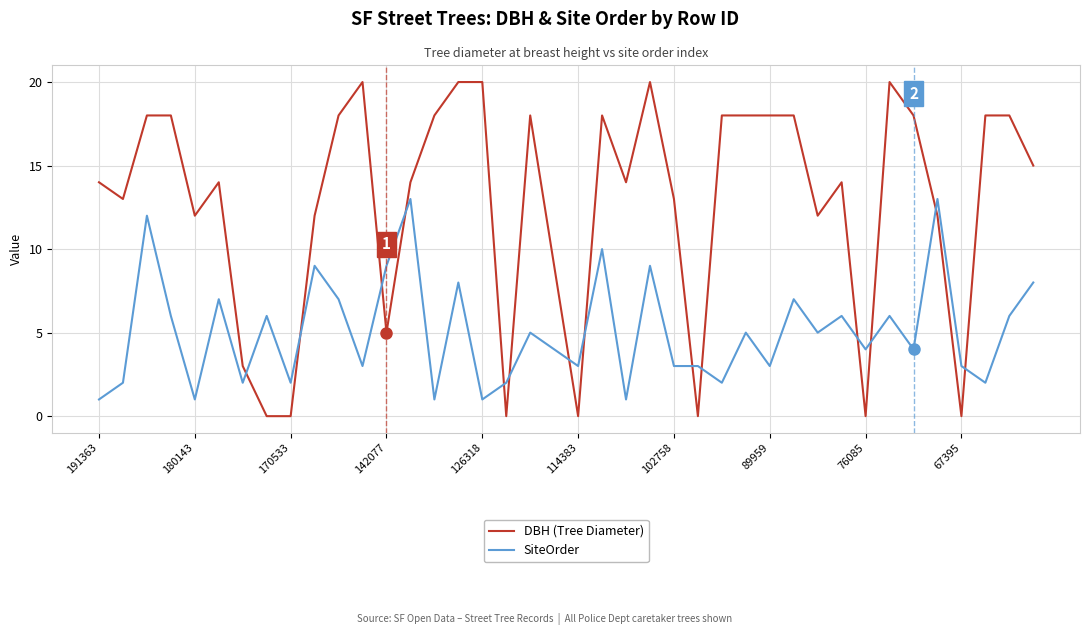

What is the maximum value shown in the chart?

20